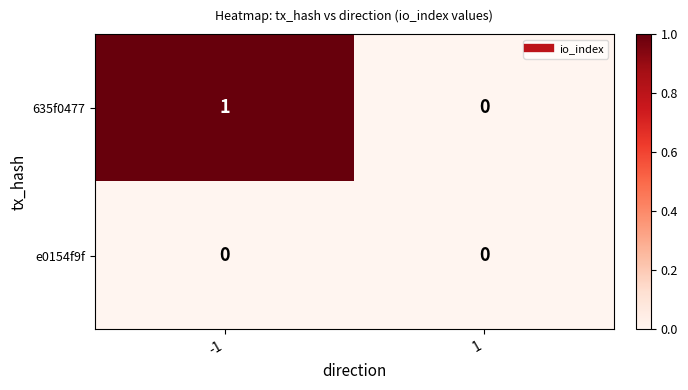

Rank the series by their maximum value, from lowest to highest.

e0154f9f, 635f0477